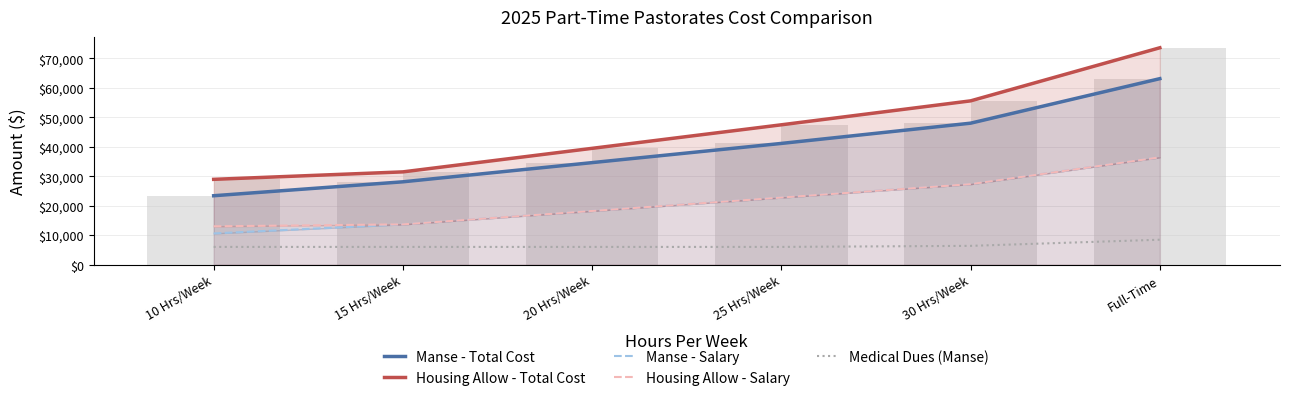

Reading left to right, transcribe all the data shown in this chart.

Manse - Total Cost: 10 Hrs/Week=23384	15 Hrs/Week=28115	20 Hrs/Week=34633	25 Hrs/Week=41151	30 Hrs/Week=48028	Full-Time=63150
Housing Allow - Total Cost: 10 Hrs/Week=28951	15 Hrs/Week=31486	20 Hrs/Week=39482	25 Hrs/Week=47477	30 Hrs/Week=55605	Full-Time=73642
Manse - Salary: 10 Hrs/Week=10582	15 Hrs/Week=13663	20 Hrs/Week=18218	25 Hrs/Week=22772	30 Hrs/Week=27326	Full-Time=36435
Housing Allow - Salary: 10 Hrs/Week=13000	15 Hrs/Week=13663	20 Hrs/Week=18218	25 Hrs/Week=22772	30 Hrs/Week=27326	Full-Time=36435
Medical Dues (Manse): 10 Hrs/Week=6000	15 Hrs/Week=6000	20 Hrs/Week=6000	25 Hrs/Week=6000	30 Hrs/Week=6361	Full-Time=8446